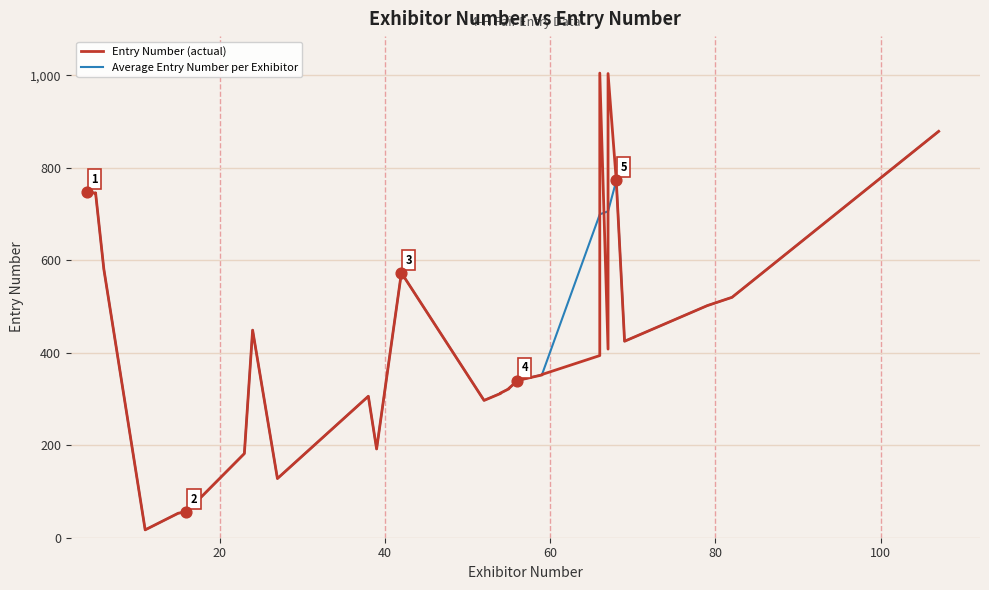

At how many categories does at least one series exceed 335?

22